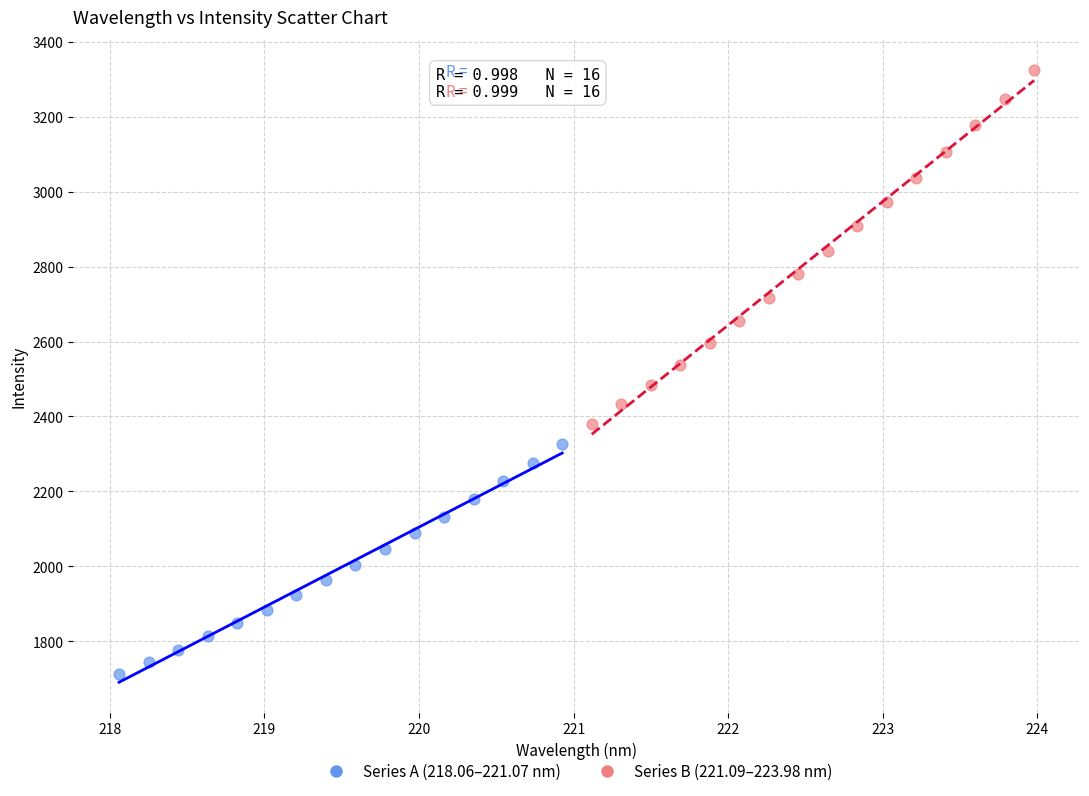

Which series has the widest spread of Y values?

Series B (221.09–223.98 nm)